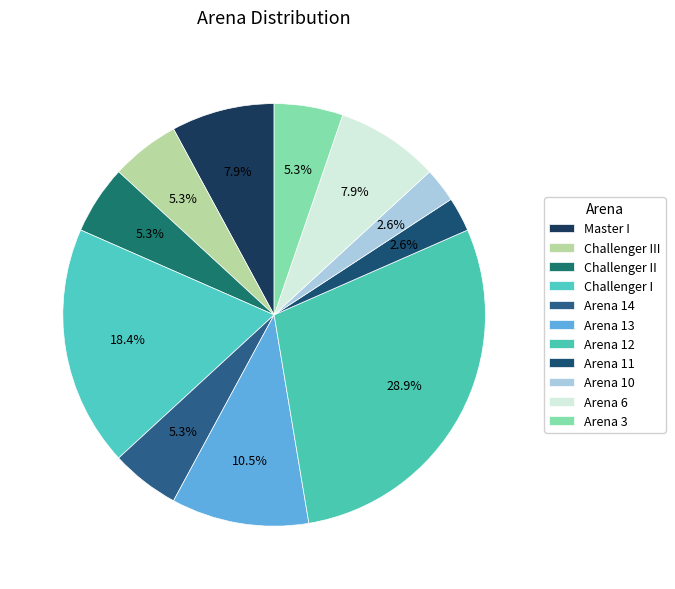

Does Master I account for over 50% of the chart?

No